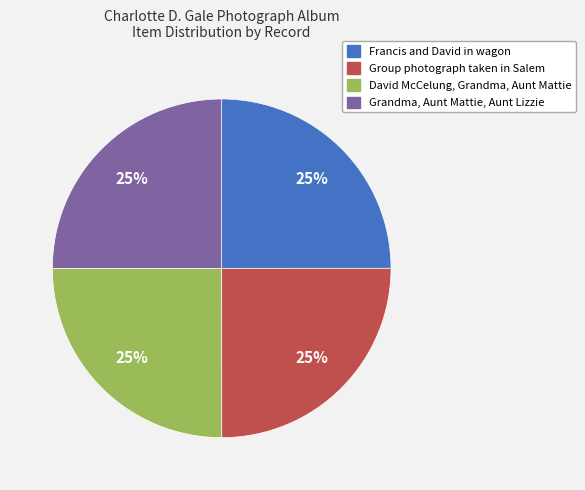

What is the ratio of the value at David McCelung, Grandma, Aunt Mattie to the value at Francis and David in wagon?

1.0